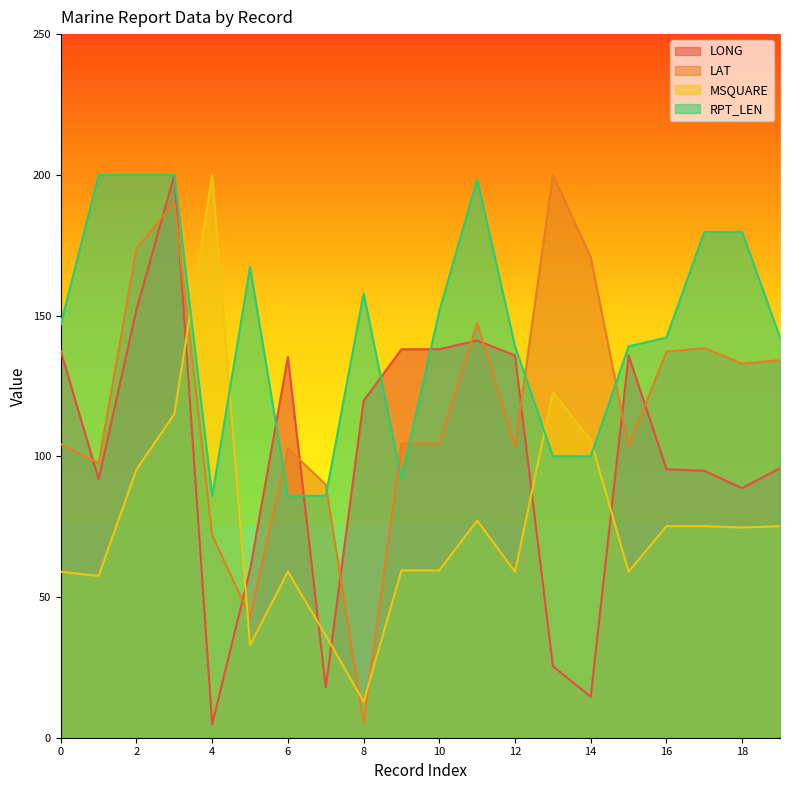

Where do LAT and MSQUARE first cross each other?

3 and 4